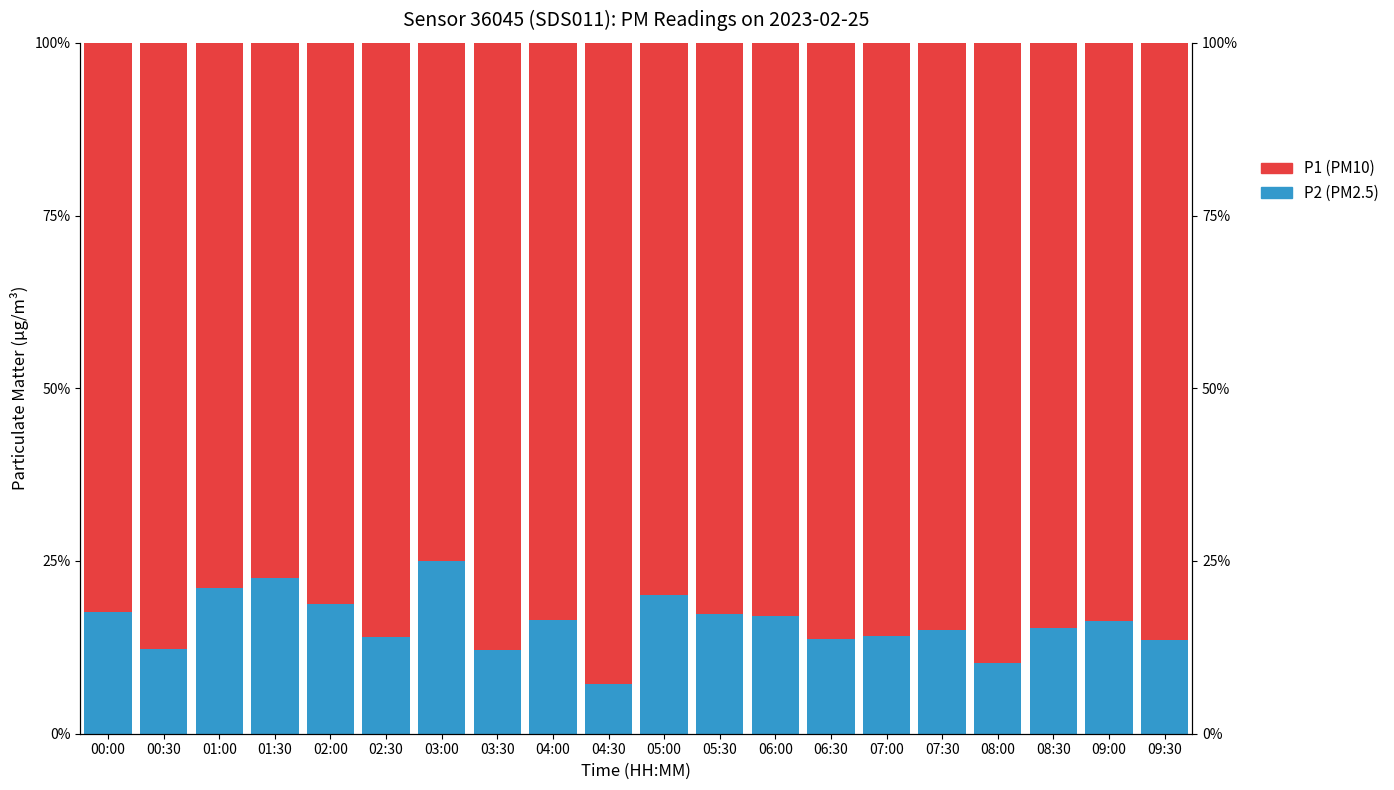

What is the difference between the maximum and minimum values in the P2 series?

0.2